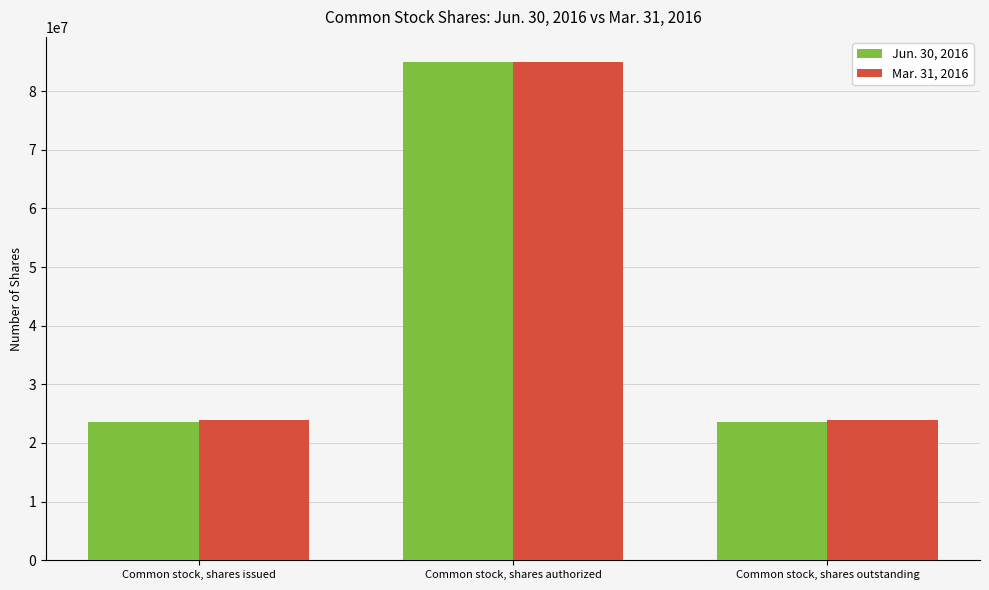

List the series in order of their overall mean, lowest first.

Jun. 30, 2016, Mar. 31, 2016